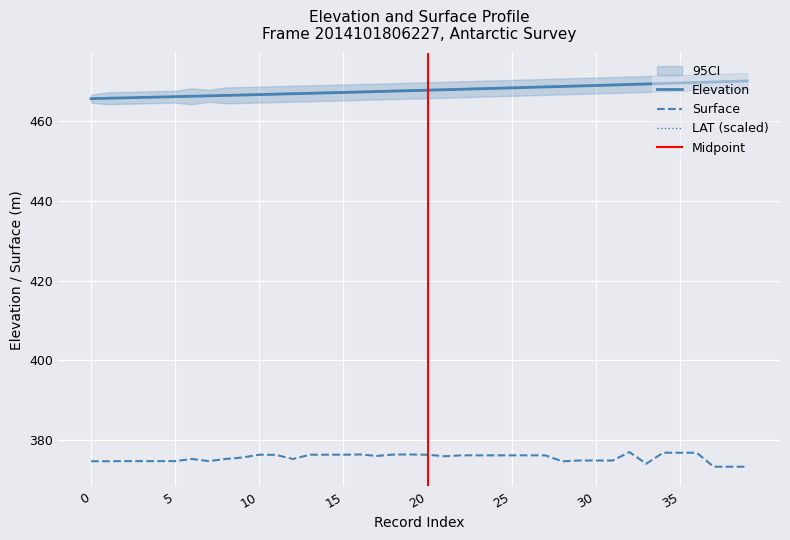

In SURFACE, how many points are higher than both neighbors (excluding endpoints)?

4